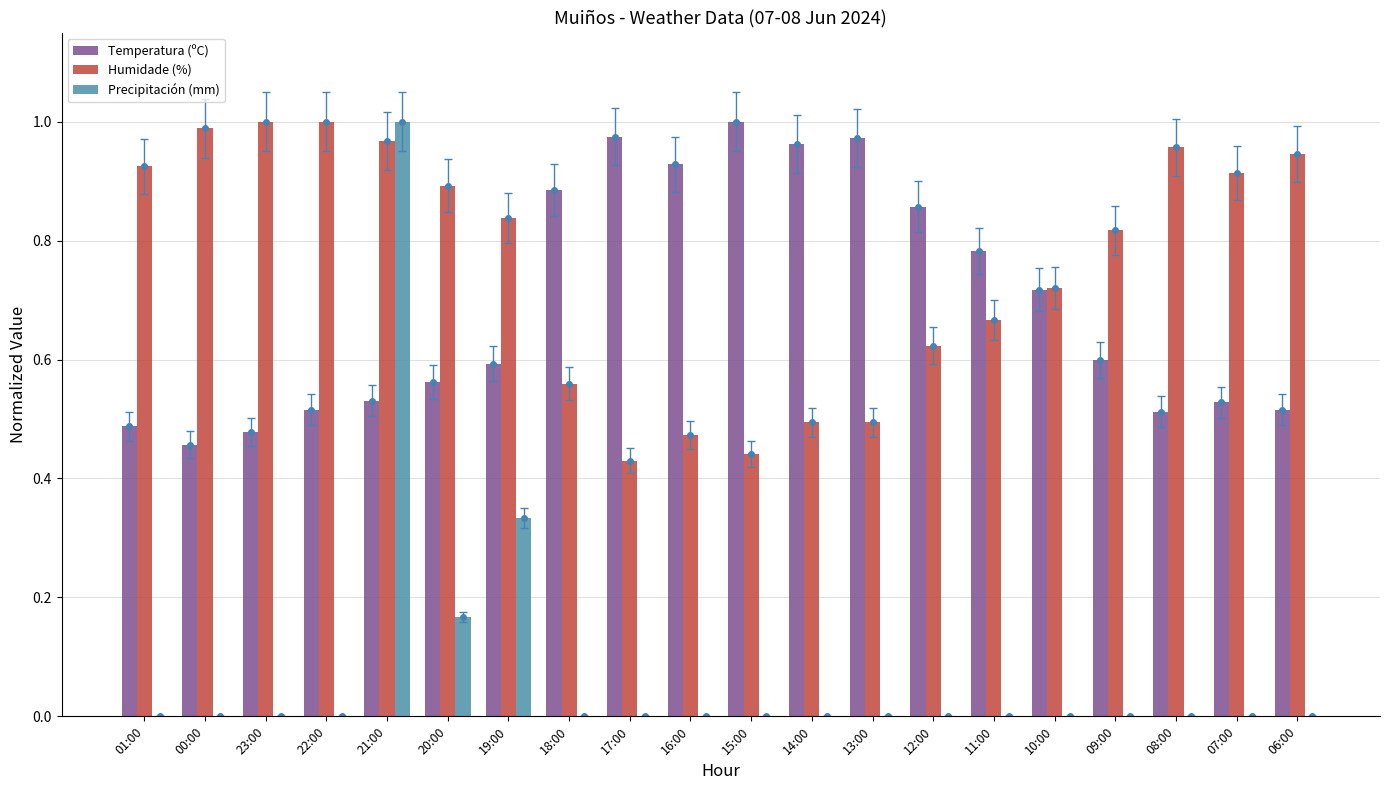

What is the difference between the maximum and minimum values in the Precipitación (mm) series?

1.0